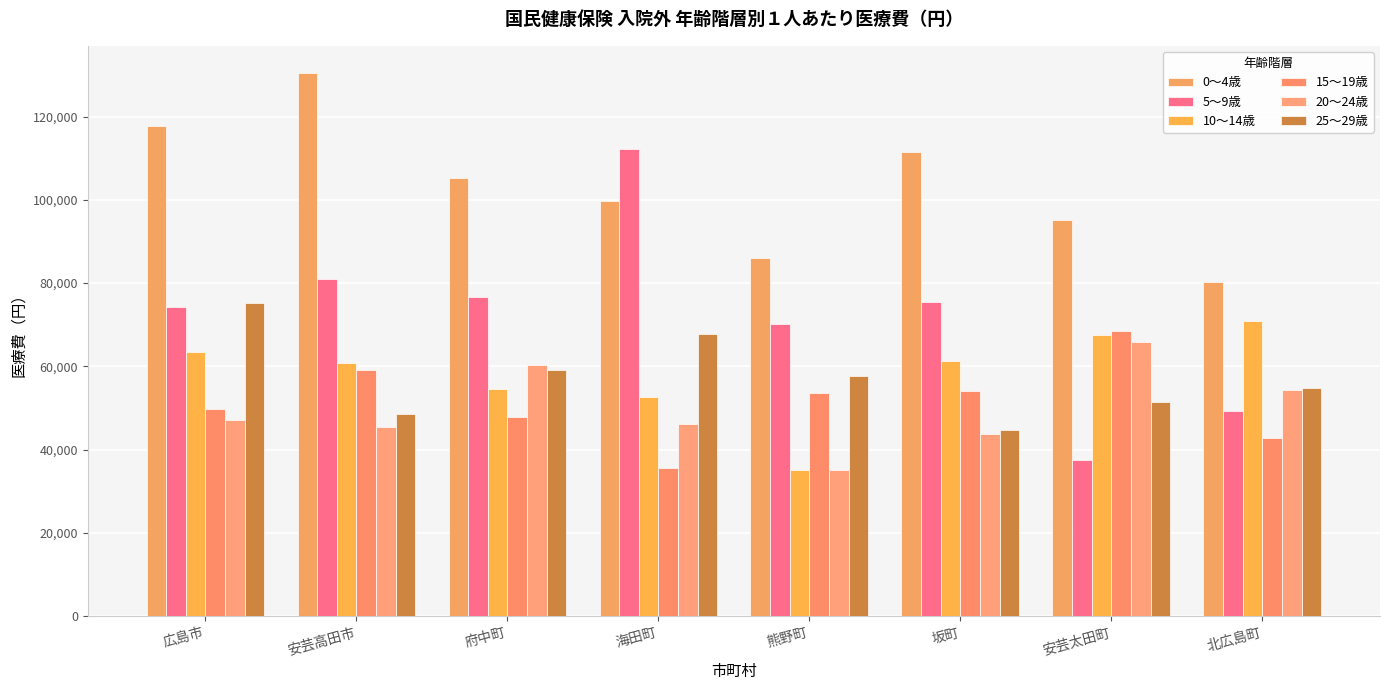

What is the greatest value displayed?

130461.2